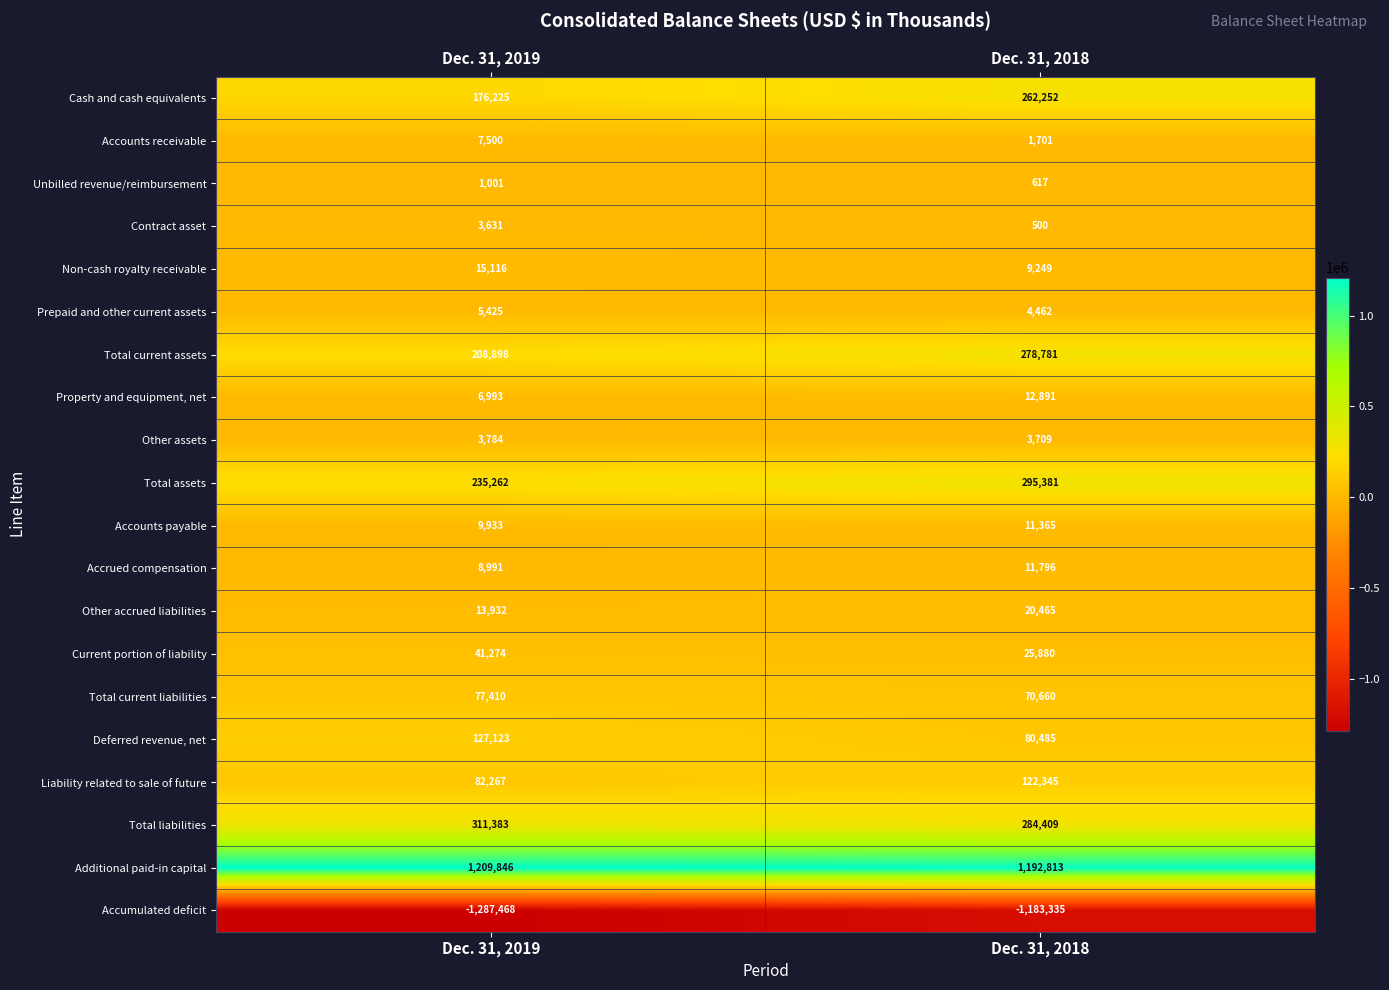

At Dec. 31, 2018, list the series in order from smallest to largest.

Accumulated deficit, Contract asset, Unbilled revenue/reimbursement, Accounts receivable, Other assets, Prepaid and other current assets, Non-cash royalty receivable, Accounts payable, Accrued compensation, Property and equipment, net, Other accrued liabilities, Current portion of liability, Total current liabilities, Deferred revenue, net, Liability related to sale of future, Cash and cash equivalents, Total current assets, Total liabilities, Total assets, Additional paid-in capital